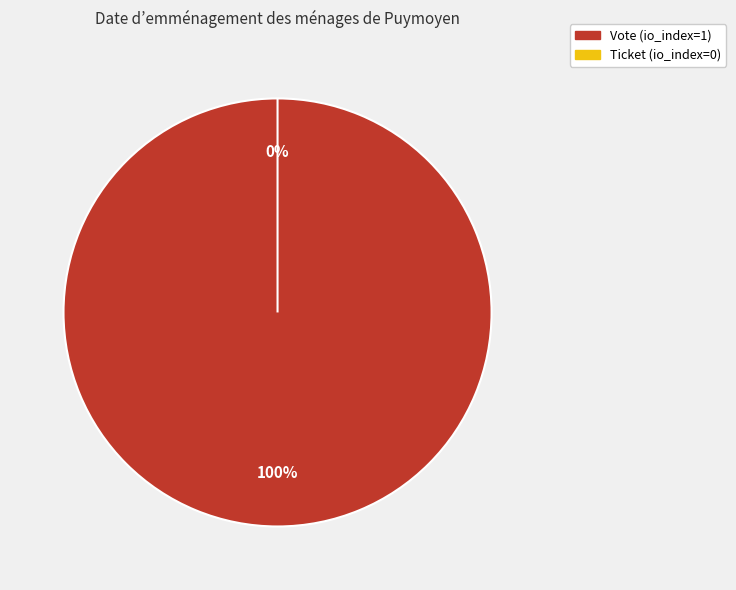

Is there any slice that represents more than half of the pie?

Yes